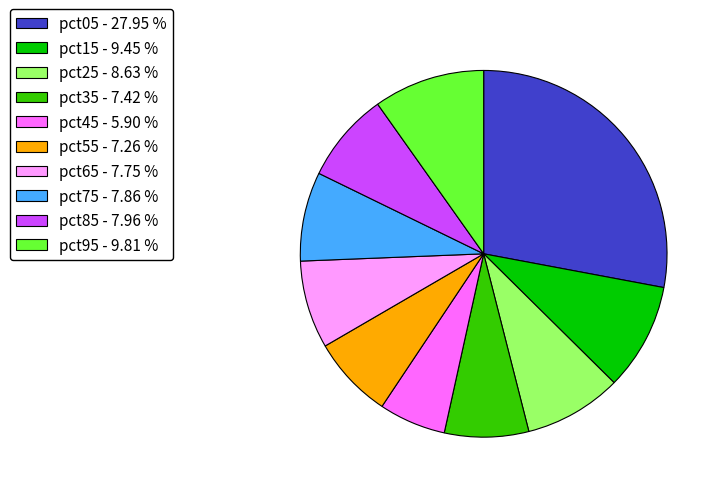

Count the number of slices in the pie.

10